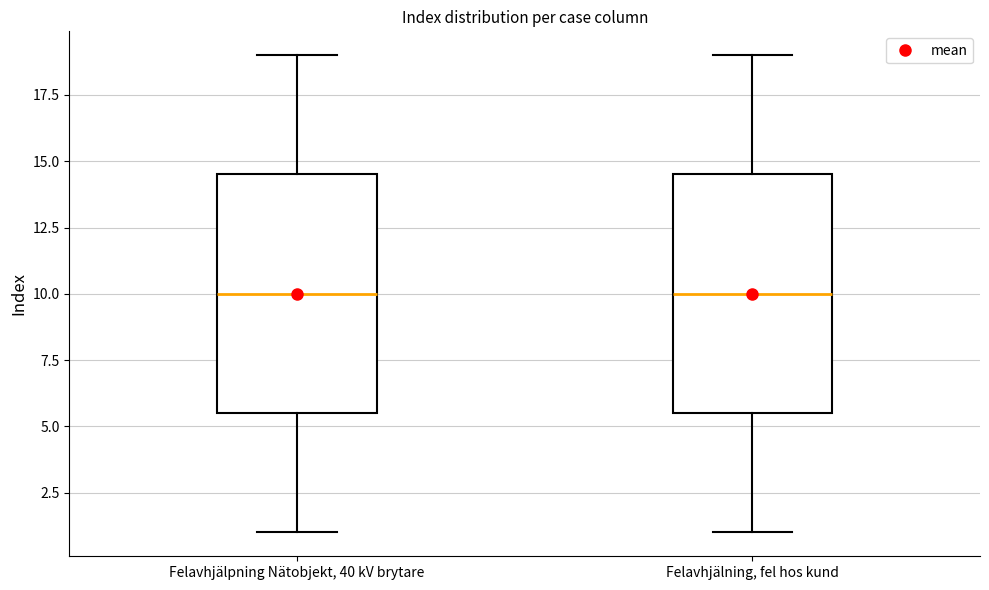

Reading left to right, transcribe this box plot: for each box, give where its median line is, the range the box spans, and where its two whiskers end, as read against the y-axis. The values are not printed on the chart, so give them approximately, as read against the axis.

Felavhjälpning Nätobjekt, 40 kV brytare: median 10.0, box 5.5 to 14.5, whiskers 1.0 to 19.0
Felavhjälning, fel hos kund: median 10.0, box 5.5 to 14.5, whiskers 1.0 to 19.0